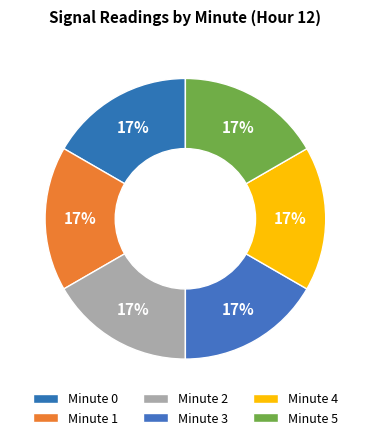

Count the number of slices in the pie.

6